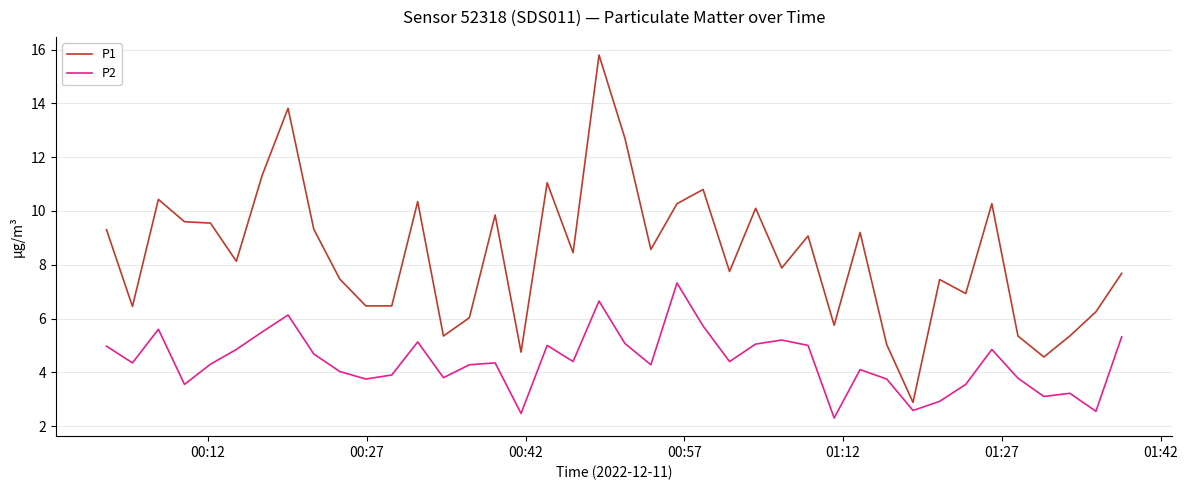

Rank the series by their maximum value, from highest to lowest.

P1, P2